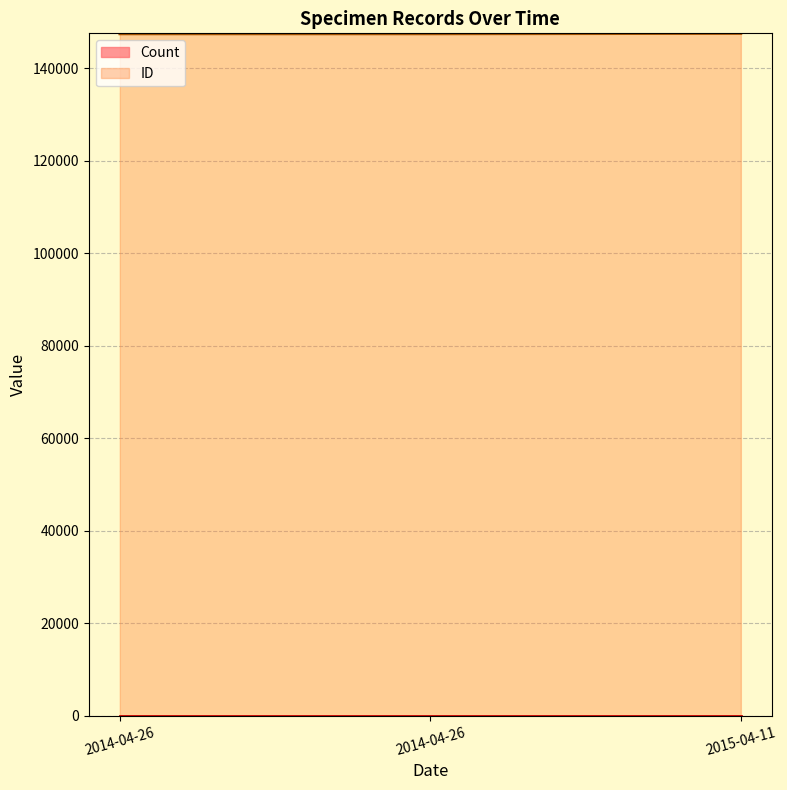

List the labels in order of value, largest first.

2015-04-11, 2014-04-26, 2014-04-26